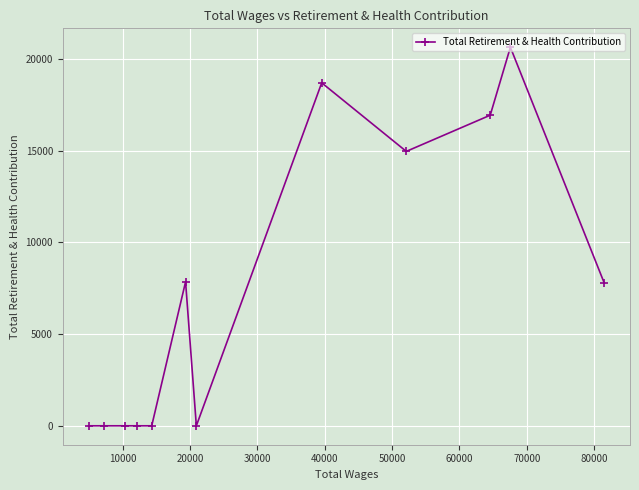

What is the sum of all values?

86882